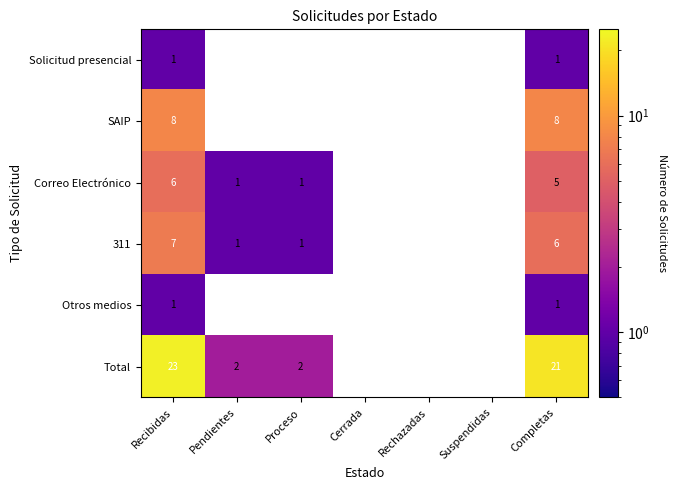

What is the difference between the Total values at Pendientes and Recibidas?

21